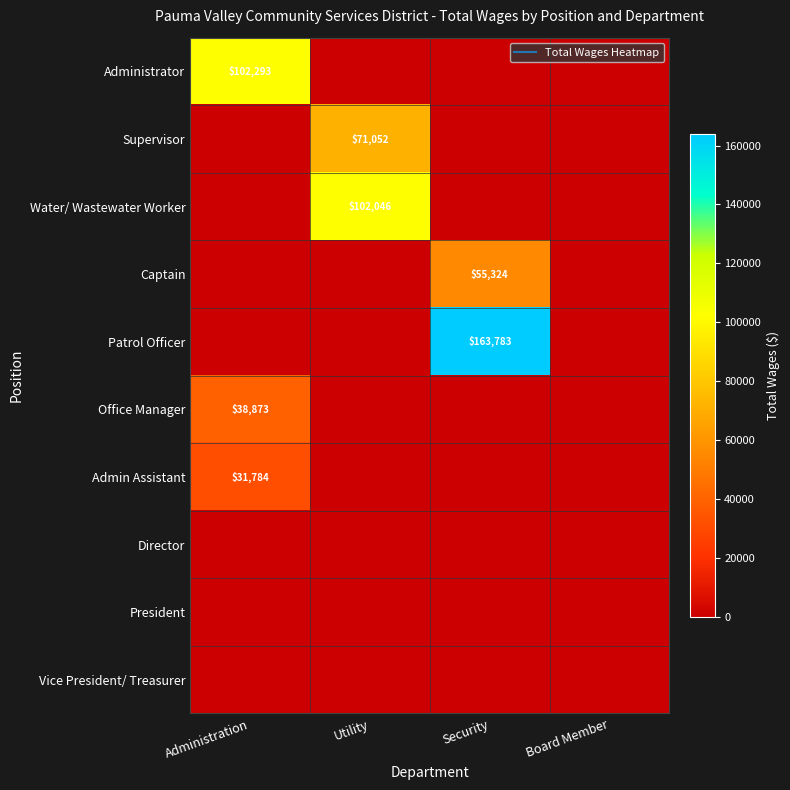

What is the difference between the Administrator values at Administration and Utility?

102293